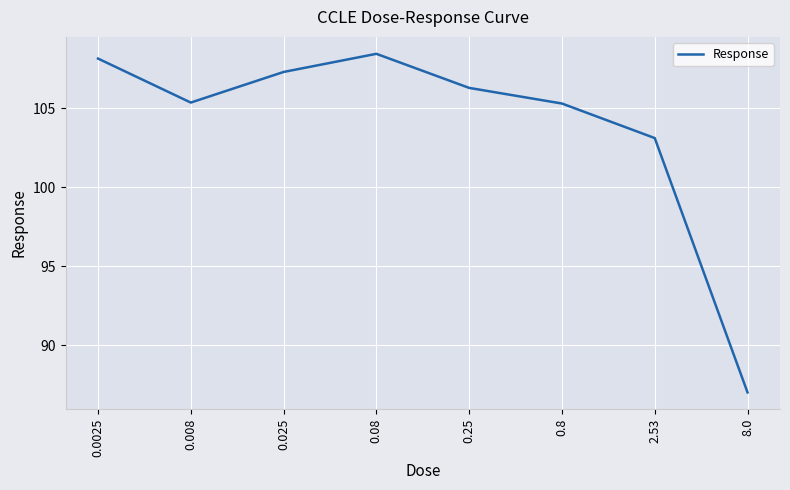

Is this an area chart (filled region under the line)?

No